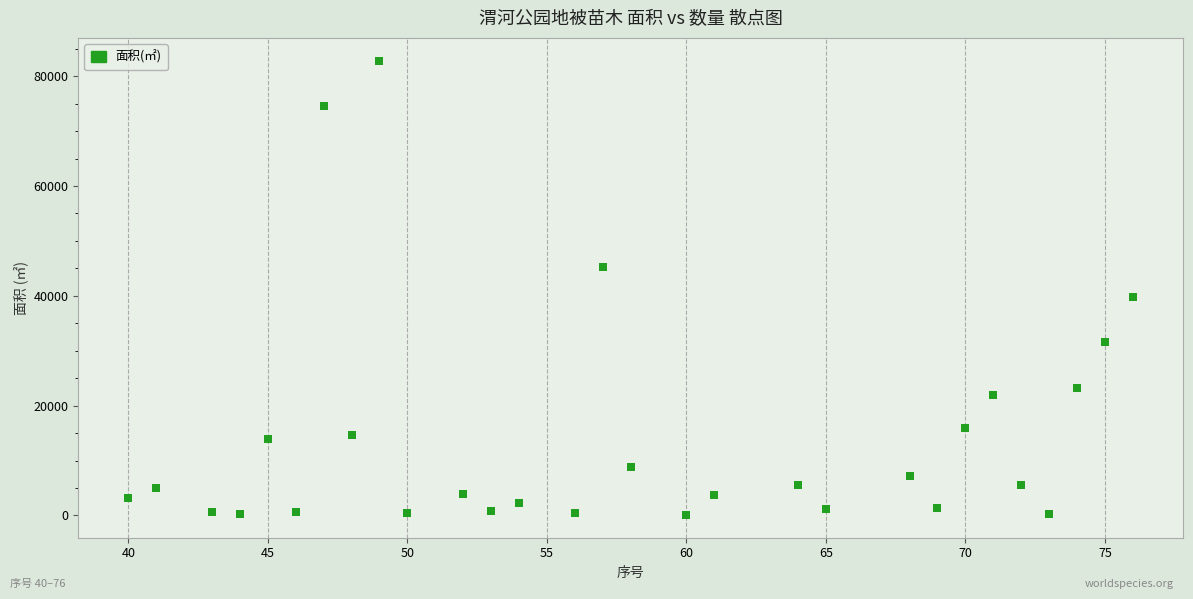

What Y value in the scatter plot is closest to 41460?

39710.0